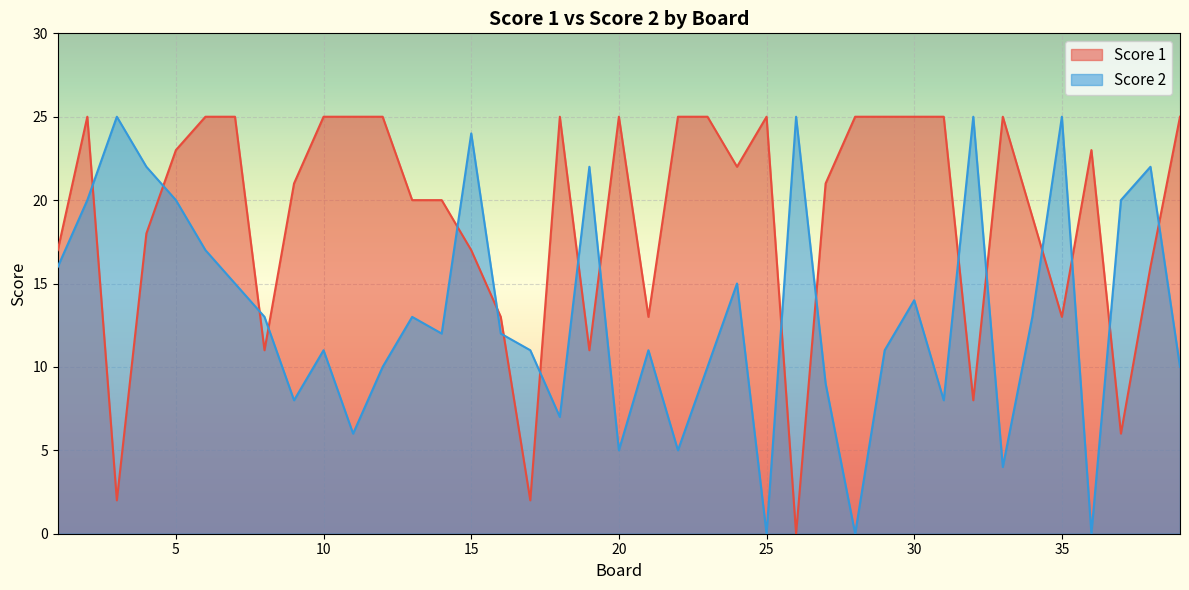

Reading left to right, extract all data points from this chart.

Score 1: 1=17	2=25	3=2	4=18	5=23	6=25	7=25	8=11	9=21	10=25	11=25	12=25	13=20	14=20	15=17	16=13	17=2	18=25	19=11	20=25	21=13	22=25	23=25	24=22	25=25	26=0	27=21	28=25	29=25	30=25	31=25	32=8	33=25	34=19	35=13	36=23	37=6	38=16	39=25
Score 2: 1=16	2=20	3=25	4=22	5=20	6=17	7=15	8=13	9=8	10=11	11=6	12=10	13=13	14=12	15=24	16=12	17=11	18=7	19=22	20=5	21=11	22=5	23=10	24=15	25=0	26=25	27=9	28=0	29=11	30=14	31=8	32=25	33=4	34=13	35=25	36=0	37=20	38=22	39=10